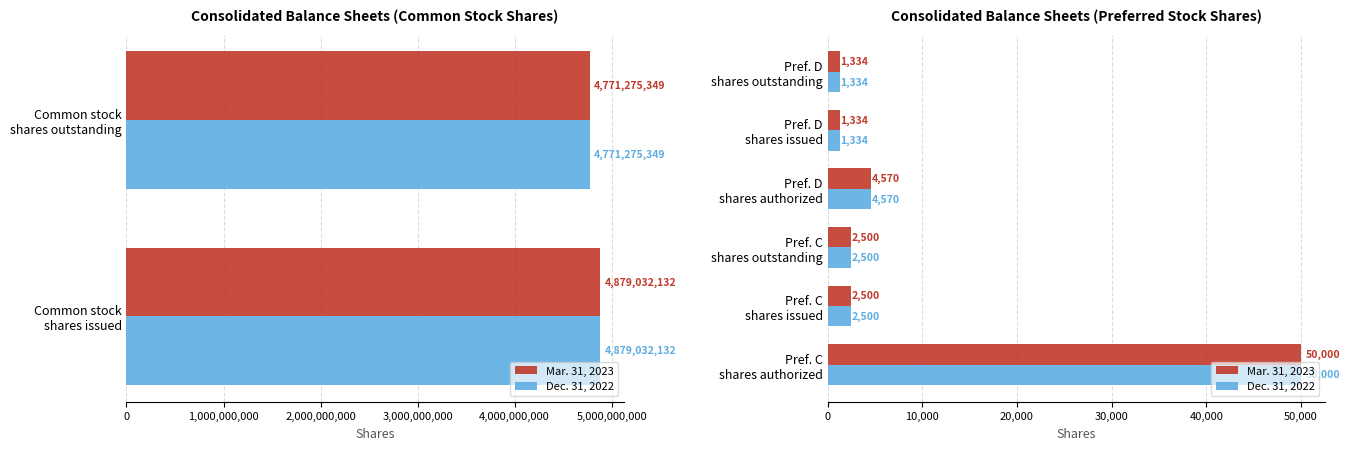

How many groups of bars are there?

6